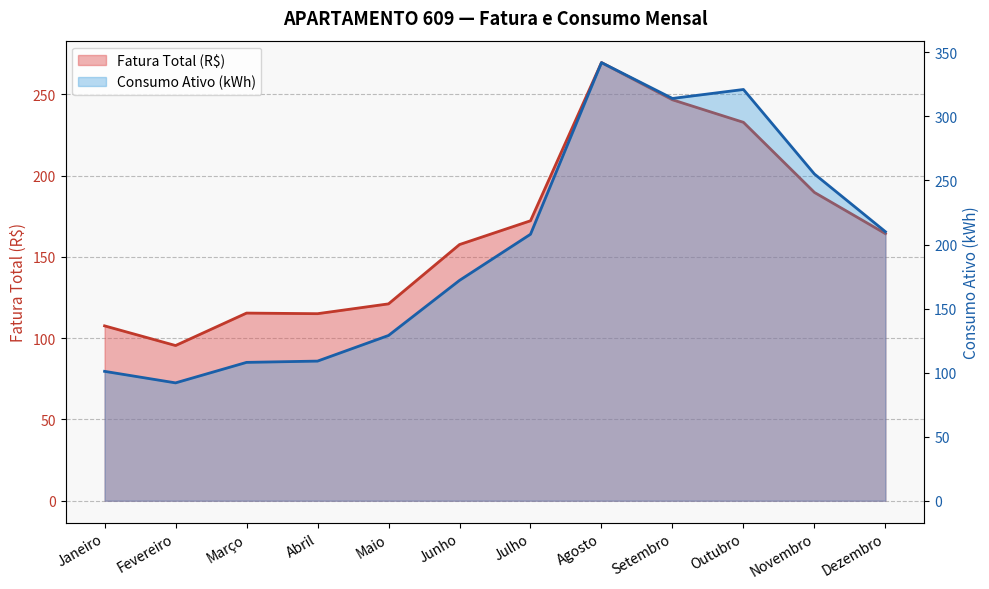

True or false: Consumo Ativo (kWh) has more than 1 interior local peaks.

True